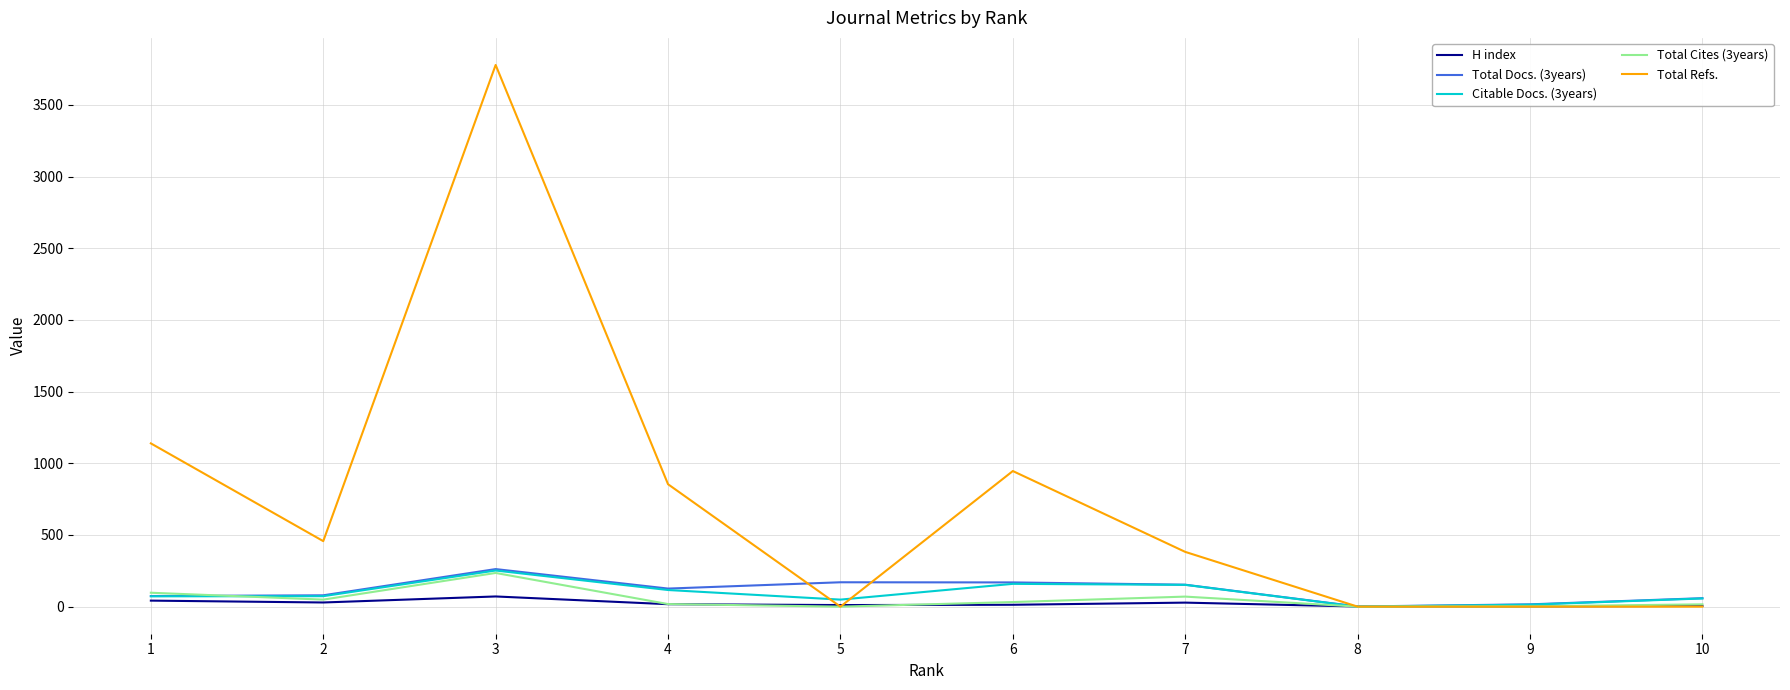

Which series changed the most between 1 and 7?

Total Refs.